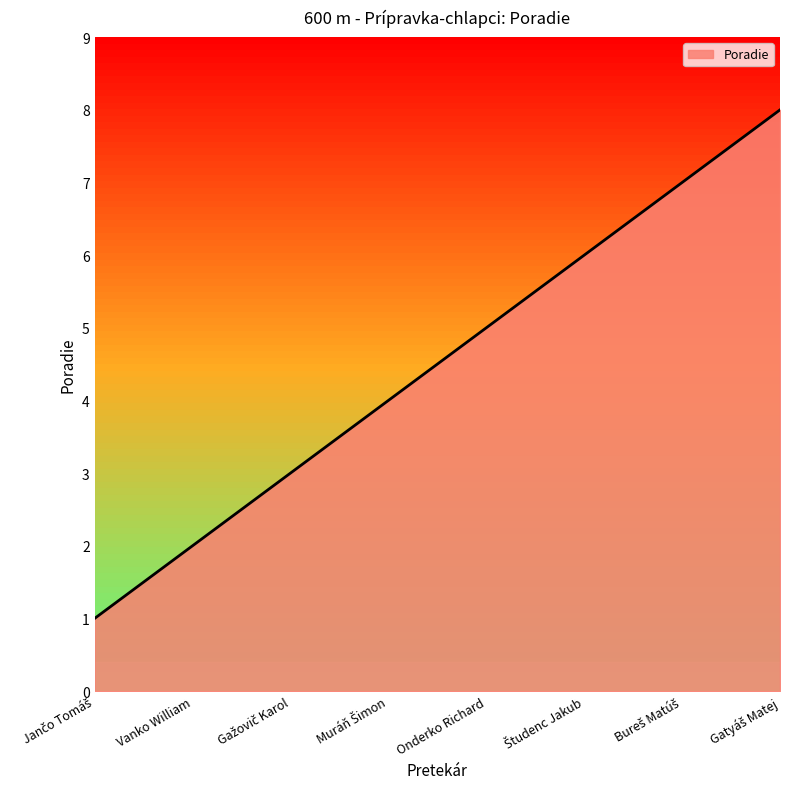

What is the difference between the maximum and minimum values?

7